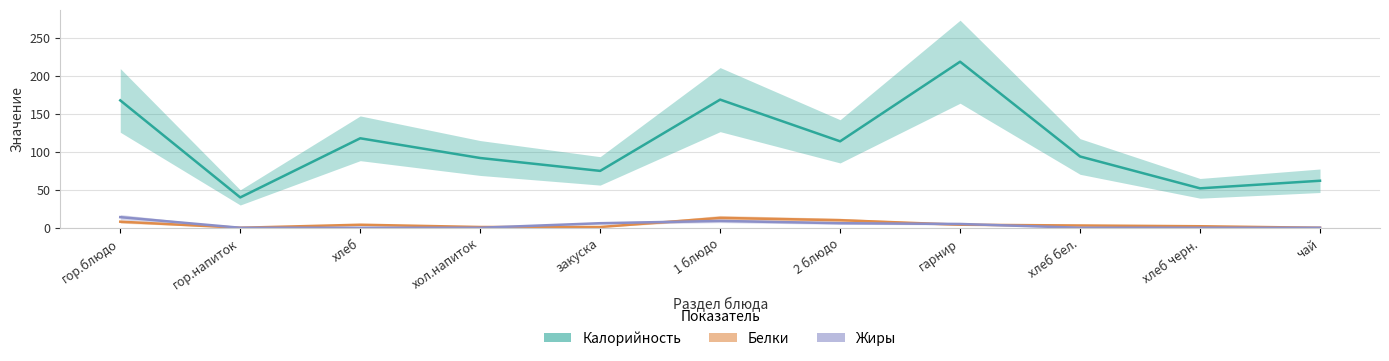

How many data points in Белки are above 3?

5